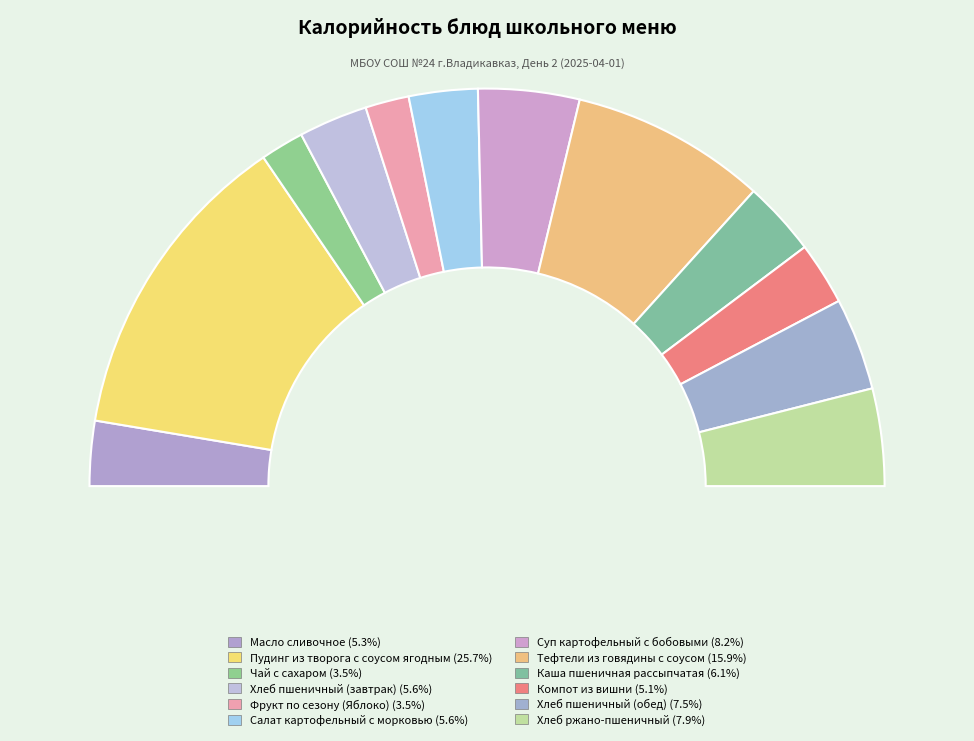

Do Каша пшеничная рассыпчатая and Хлеб ржано-пшеничный together represent more than half of the pie?

No